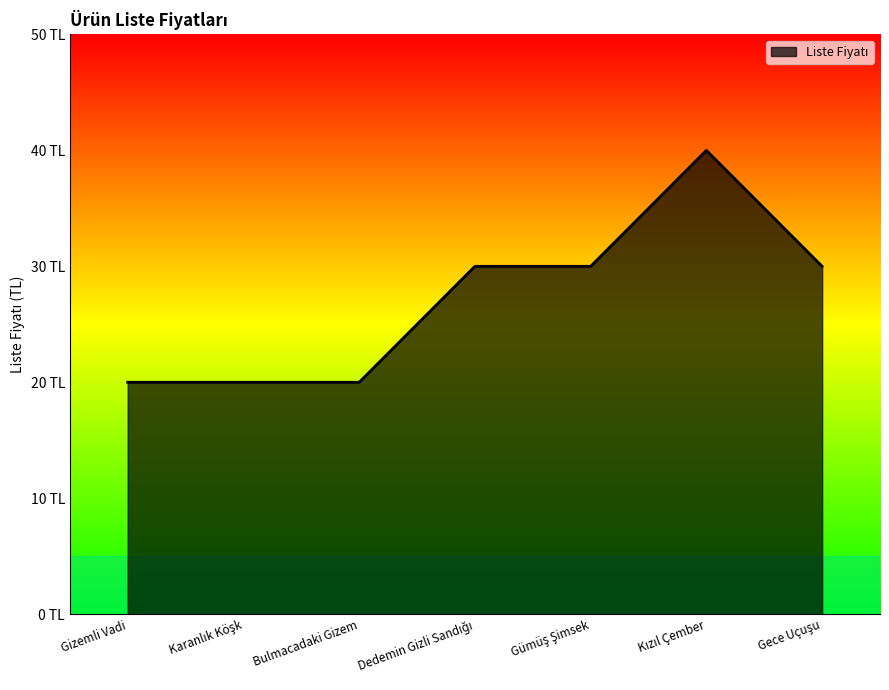

What is the average value?

27